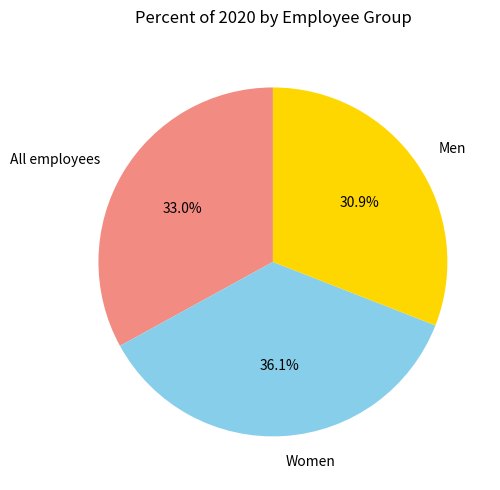

Rank the categories by value from highest to lowest.

Women, All employees, Men